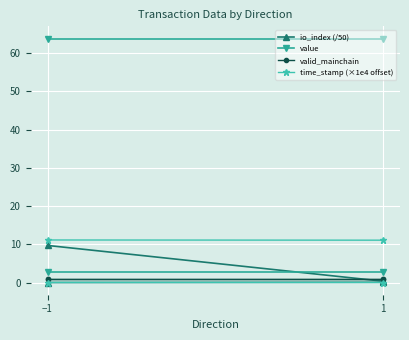

At 1, list the series in order from smallest to largest.

io_index (/50), valid_mainchain, value, time_stamp (×1e4 offset)